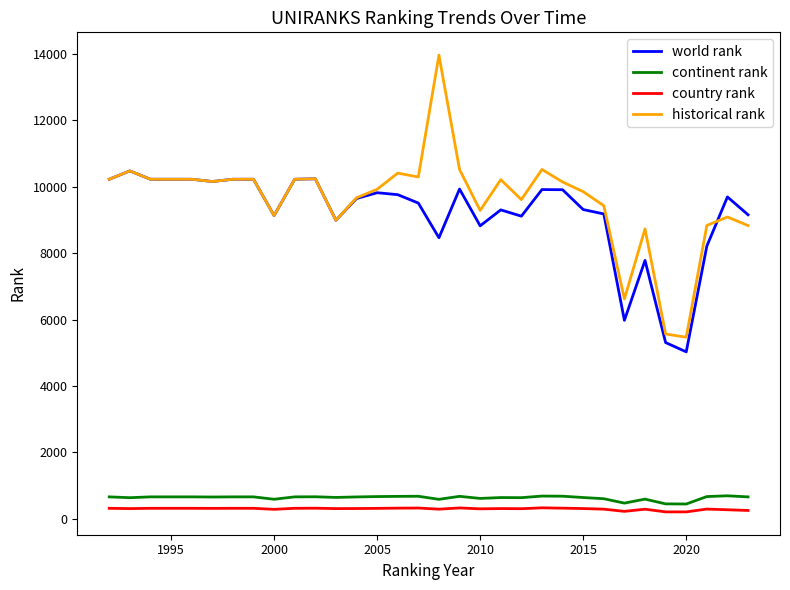

What is the maximum value for historical rank?

13956